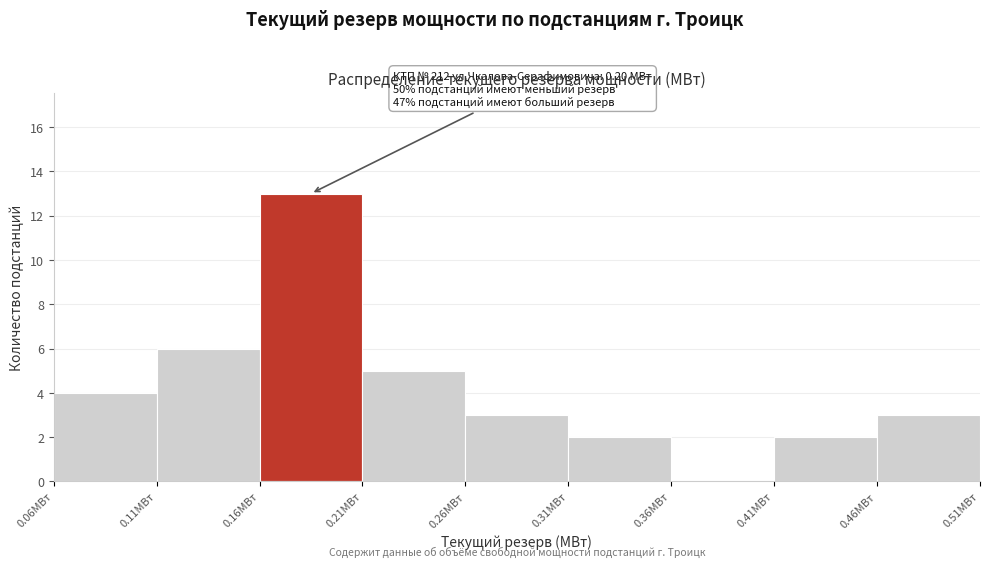

Over which range of the x-axis is the bar tallest?

0.16 to 0.21